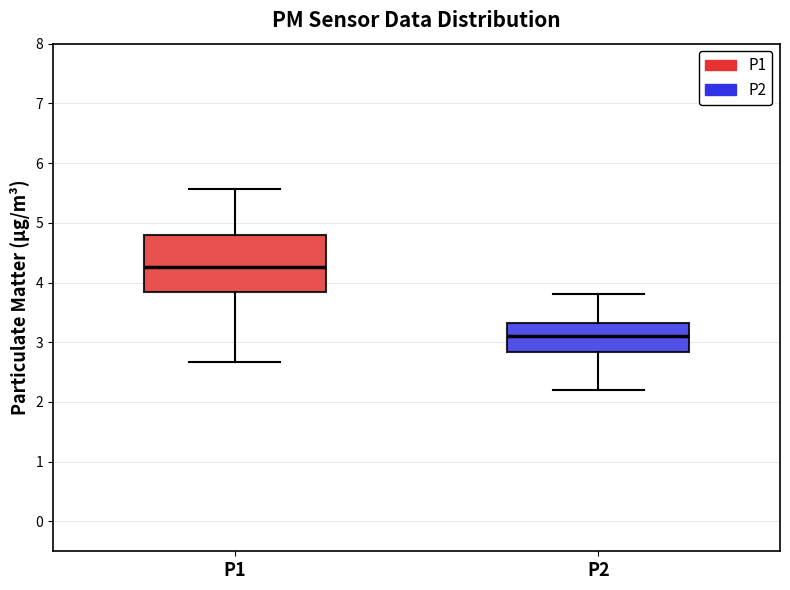

Which box is the tallest, from its lower edge to its upper edge?

P1